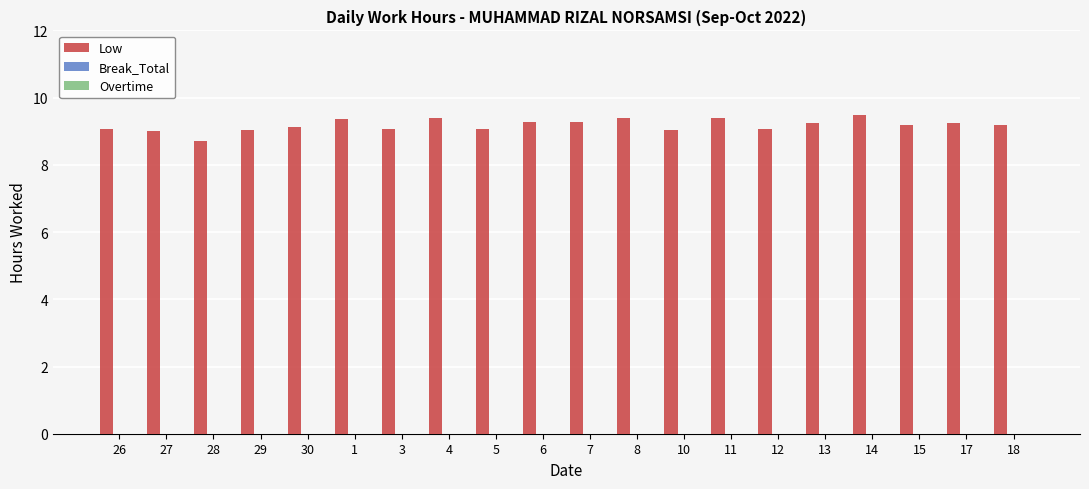

What is the value of the 19th bar from the left?

9.2